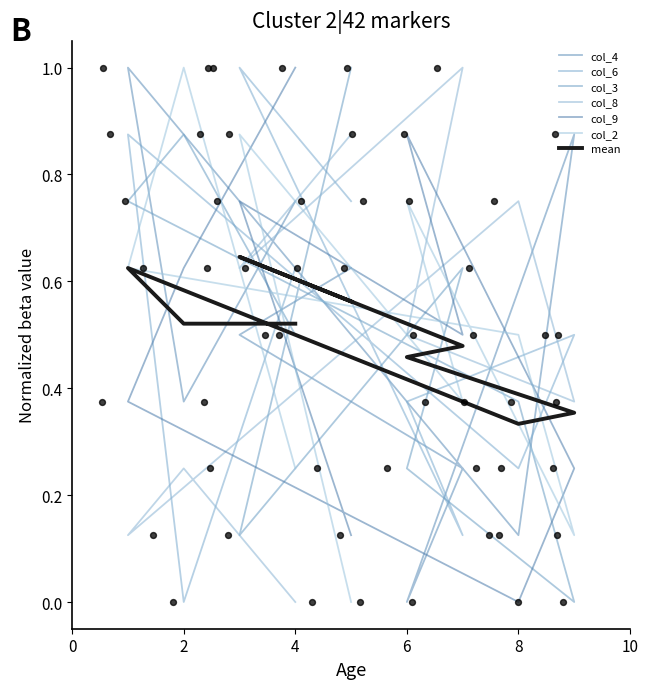

What is the total value across all series at 7?

2.9